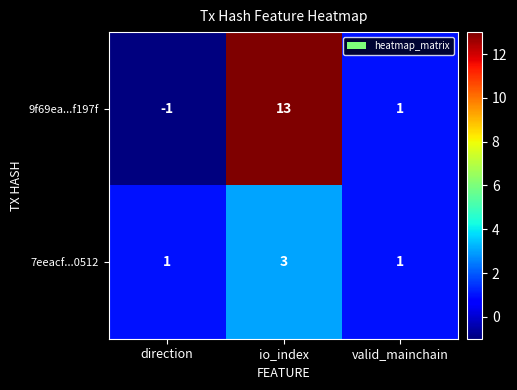

How many series are shown in this chart?

2